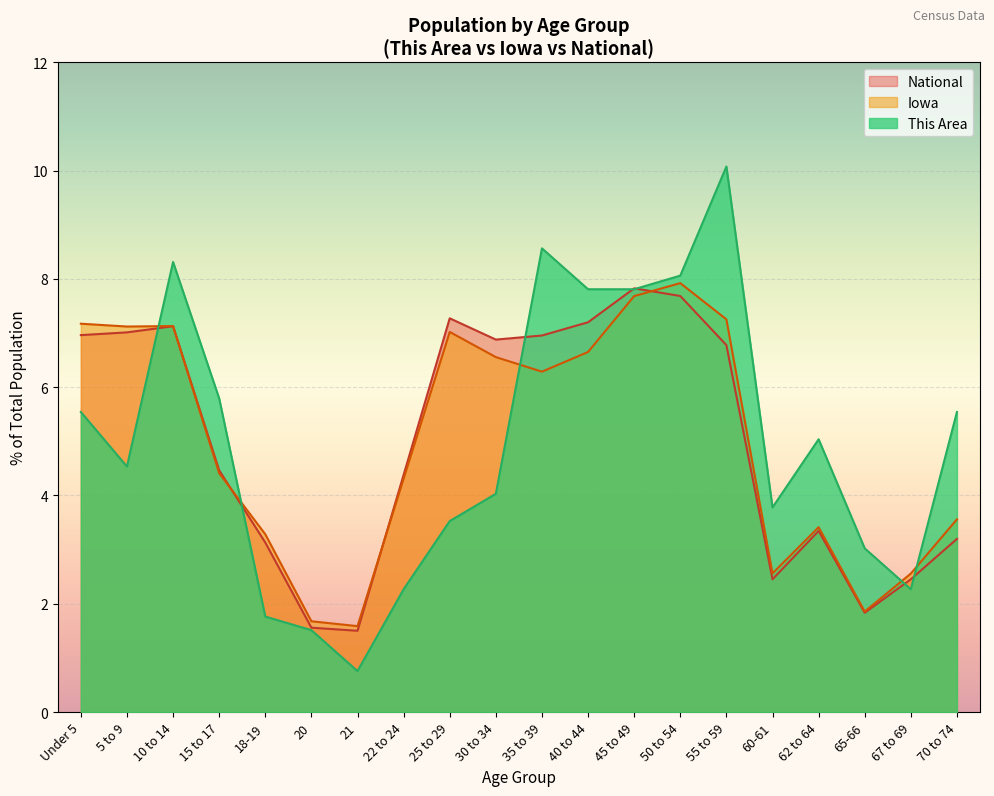

How many interior local peaks does the National series have?

4